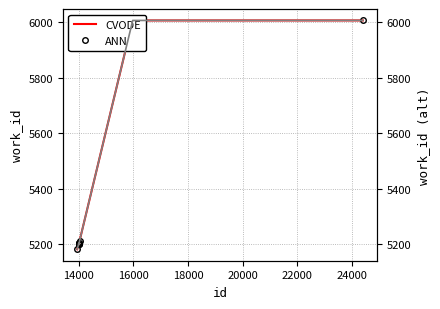

The CVODE series shows 7195 at 14000. True or false?

False